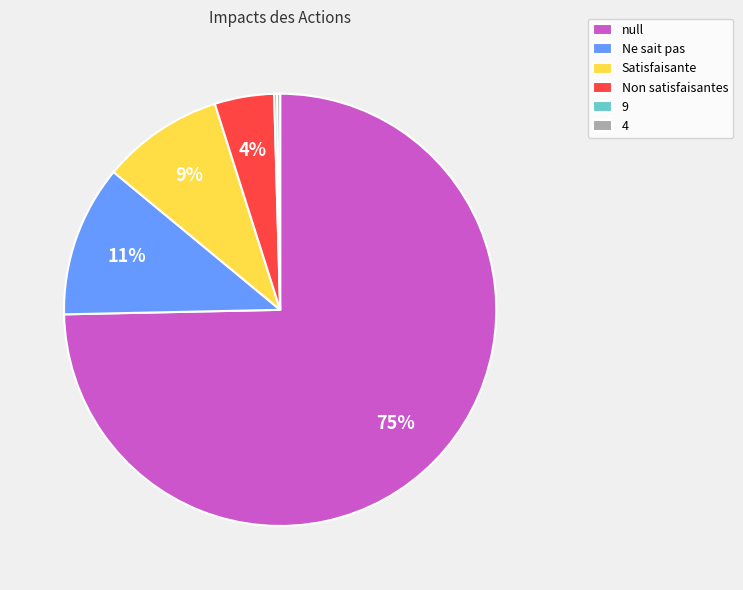

Which slice is the largest?

null